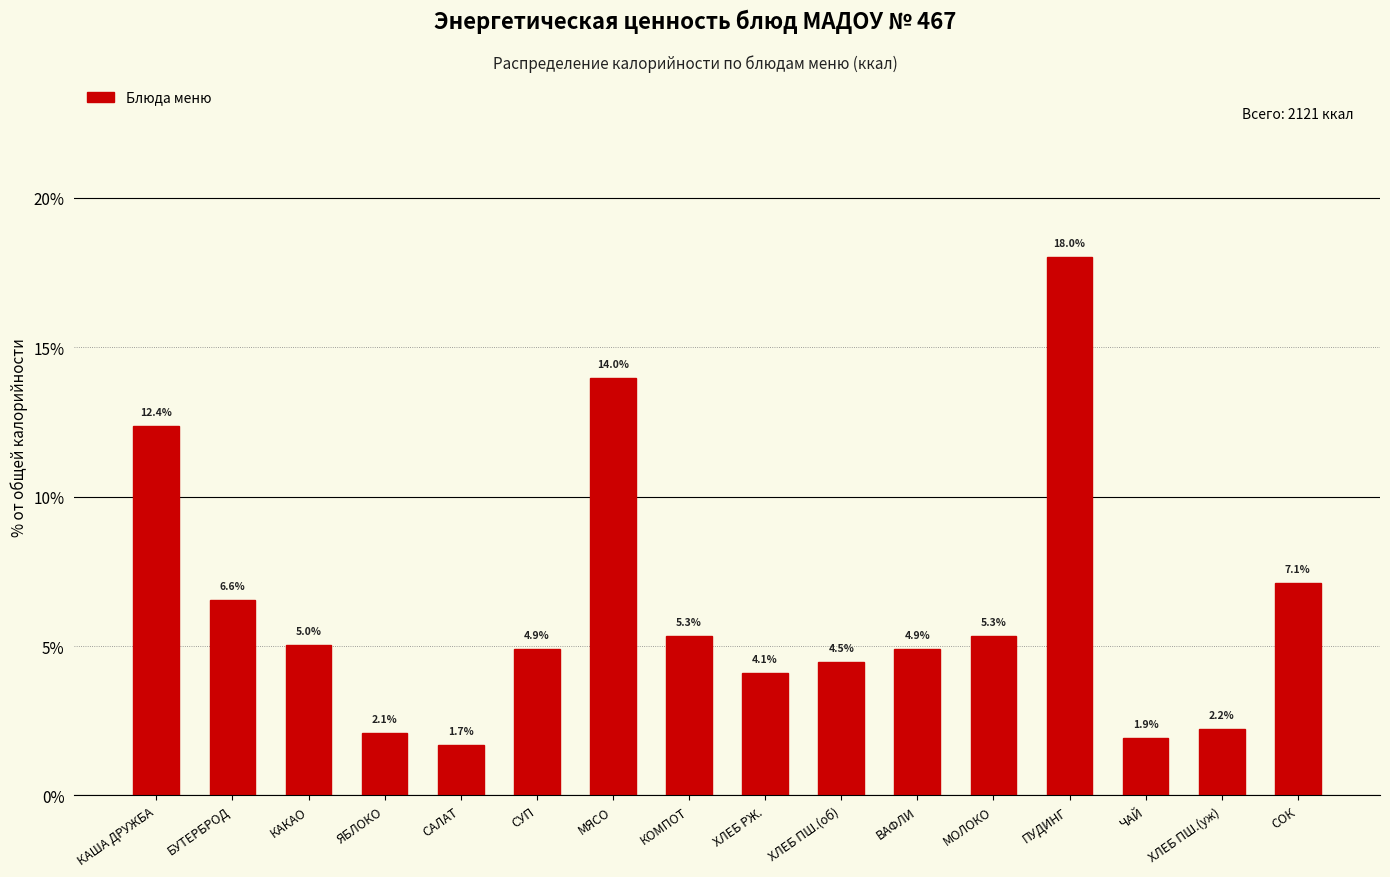

Reading left to right, transcribe all the data shown in this chart.

КАША ДРУЖБА=12.4	БУТЕРБРОД=6.6	КАКАО=5.0	ЯБЛОКО=2.1	САЛАТ=1.7	СУП=4.9	МЯСО=14.0	КОМПОТ=5.3	ХЛЕБ РЖ.=4.1	ХЛЕБ ПШ.(об)=4.5	ВАФЛИ=4.9	МОЛОКО=5.3	ПУДИНГ=18.0	ЧАЙ=1.9	ХЛЕБ ПШ.(уж)=2.2	СОК=7.1